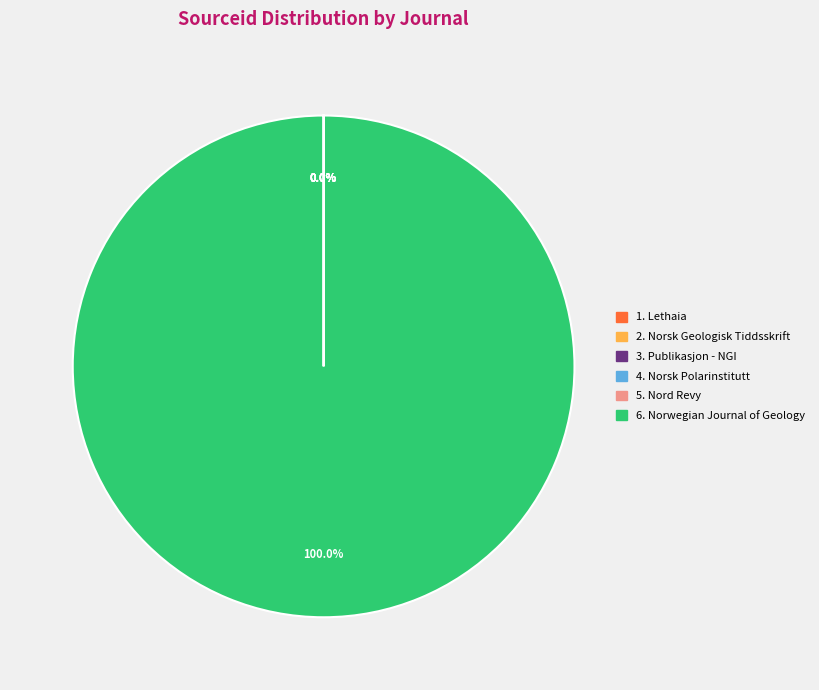

Is there a majority slice in this chart?

Yes